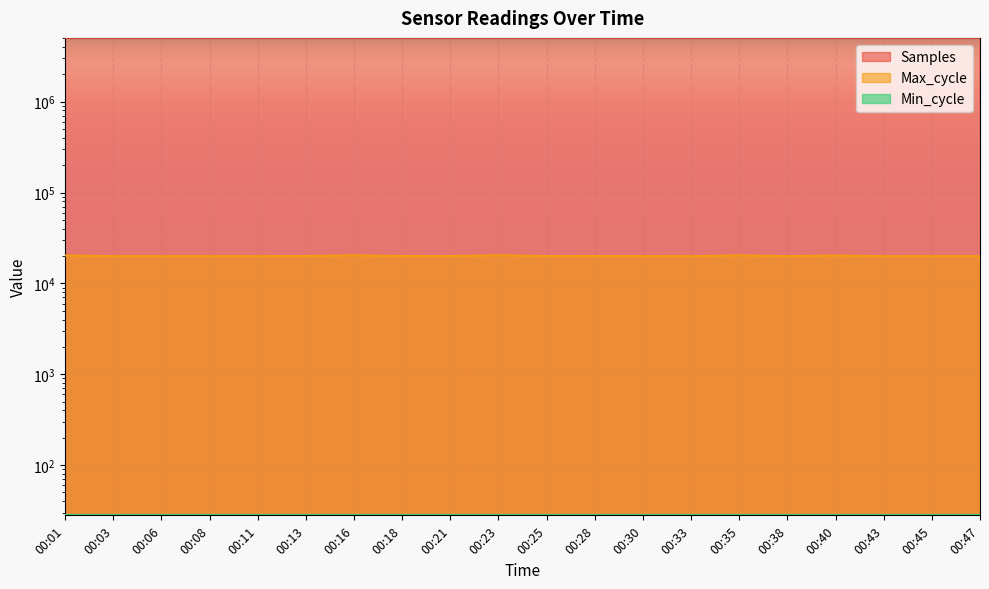

How many values in the Samples series are below 5034741?

10